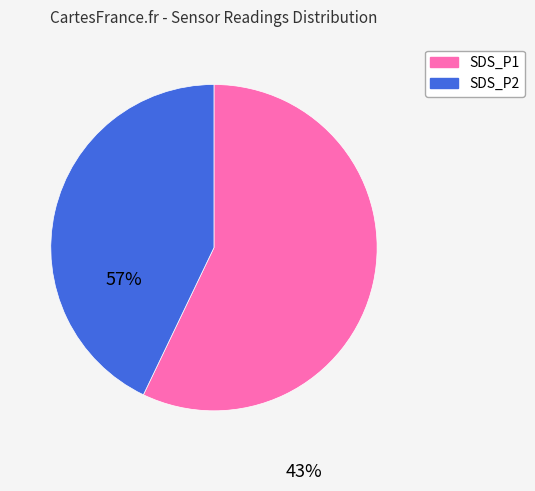

The SDS_P1 slice represents 71% of the pie. True or false?

False